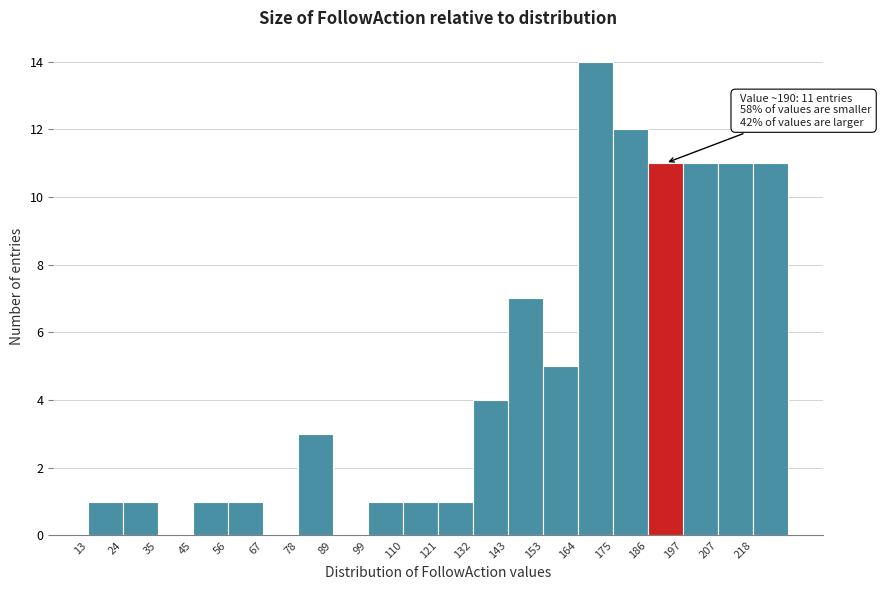

Which range on the x-axis has the tallest bar?

164.2 to 175.0